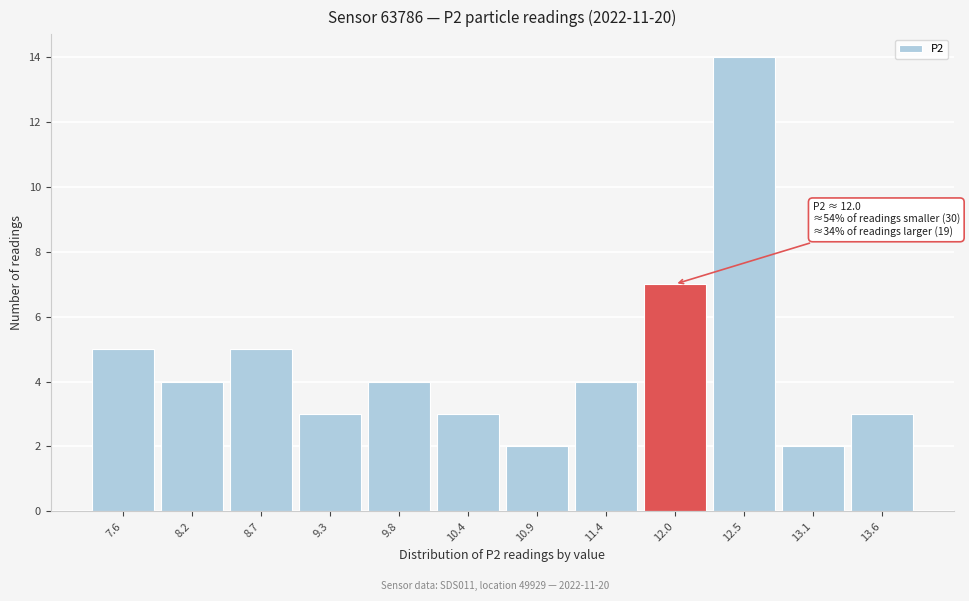

Reading right to left, extract all data points from this chart.

13.6=3	13.1=2	12.5=14	12.0=7	11.4=4	10.9=2	10.4=3	9.8=4	9.3=3	8.7=5	8.2=4	7.6=5